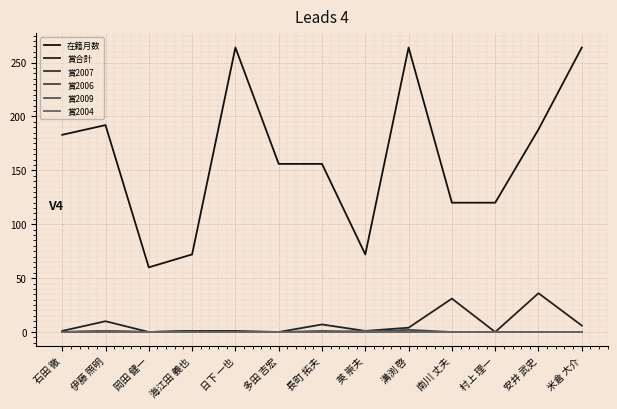

The value of 賞2006 at 南川 丈夫 is 0. True or false?

True